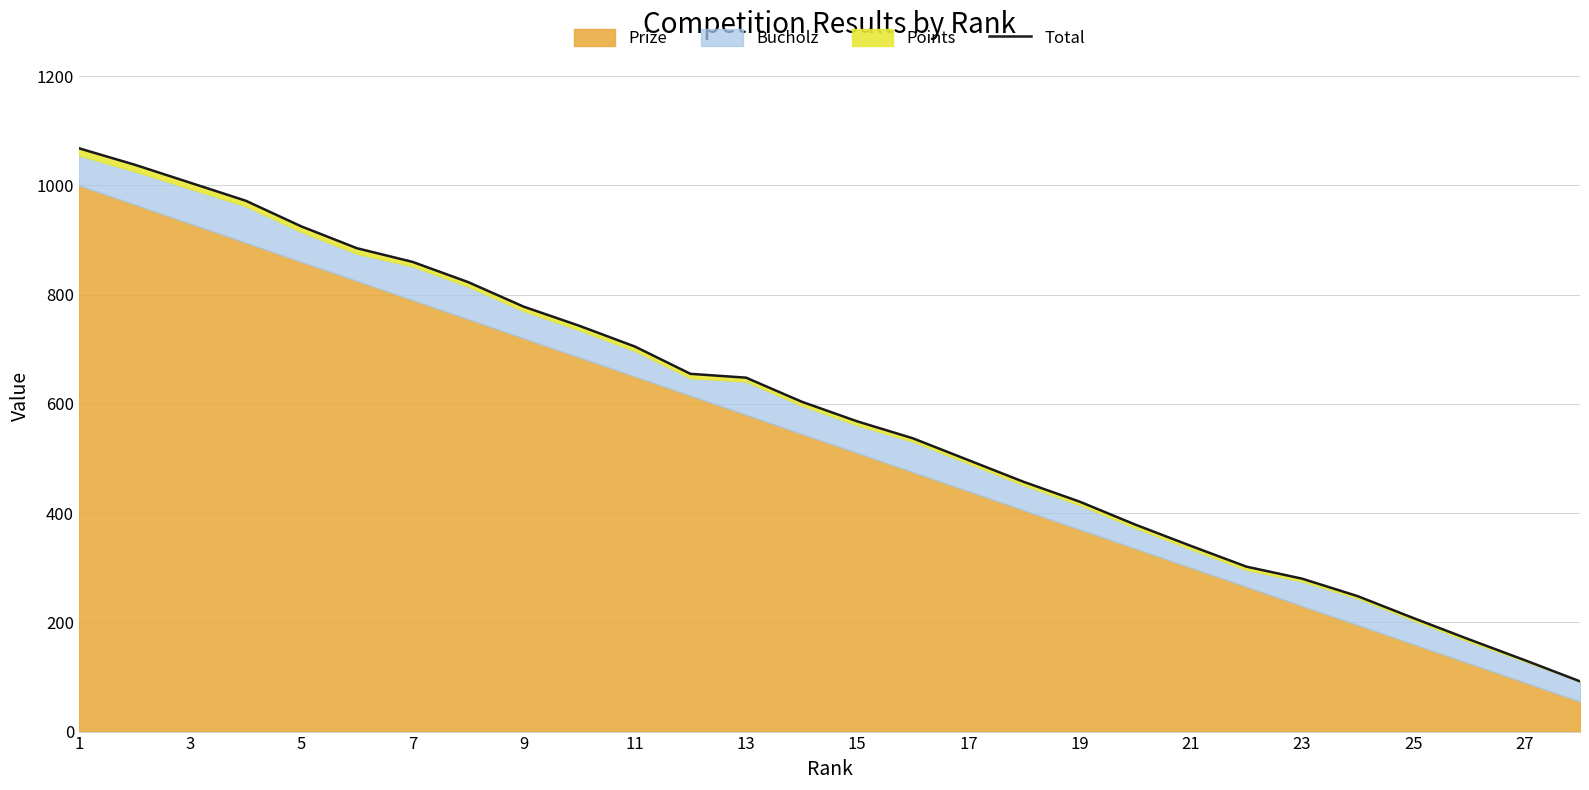

At which category does the chart reach its minimum across all series?

27